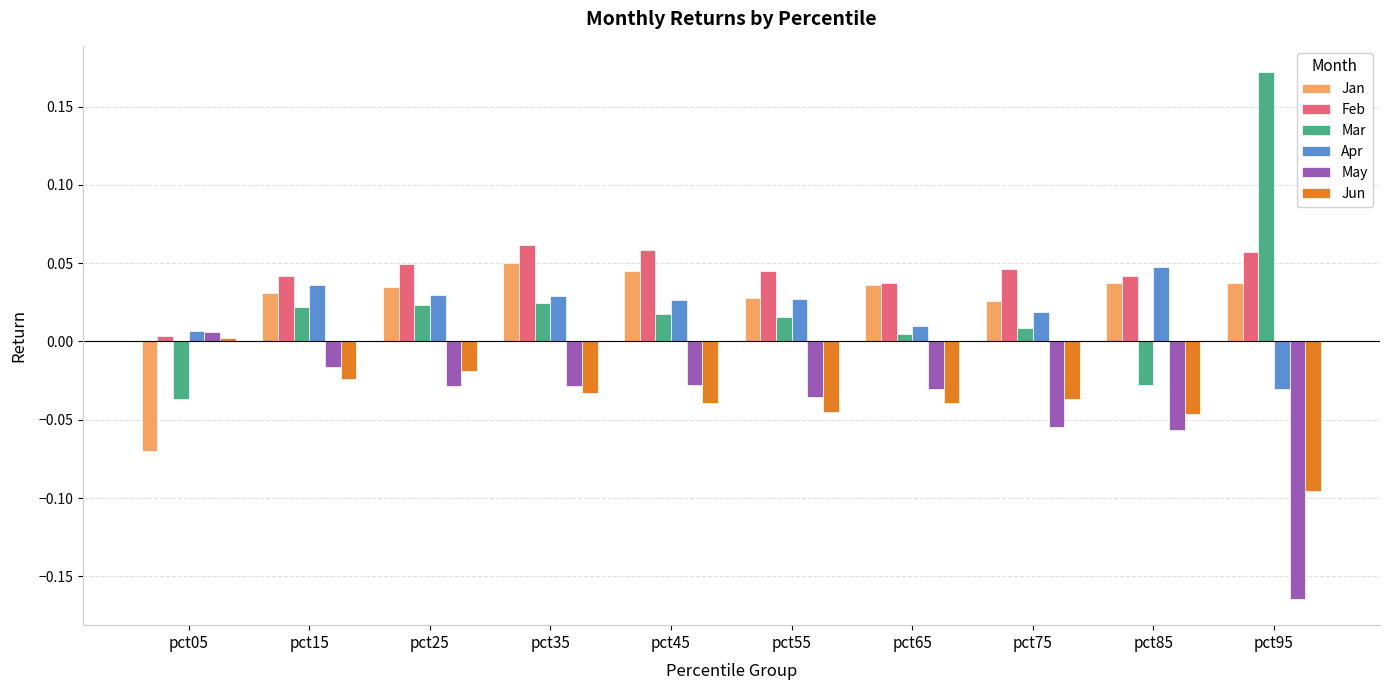

Which series has the largest total across all categories?

Feb